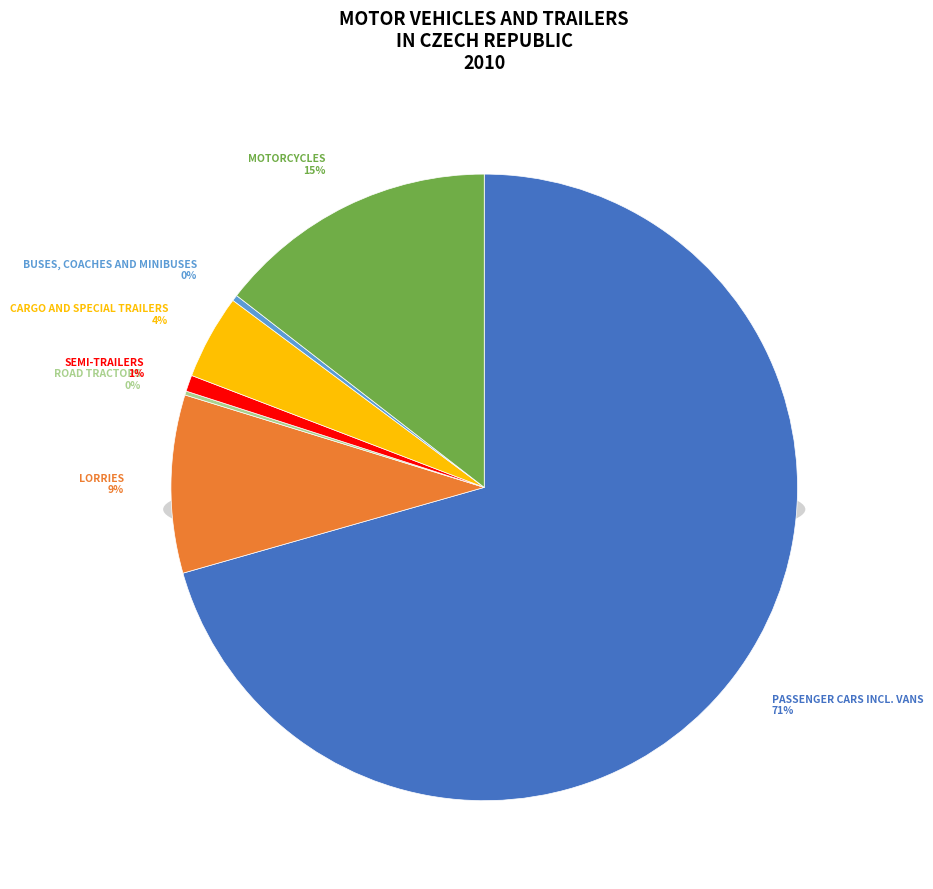

To the nearest percent, what is the average slice percentage?

14%